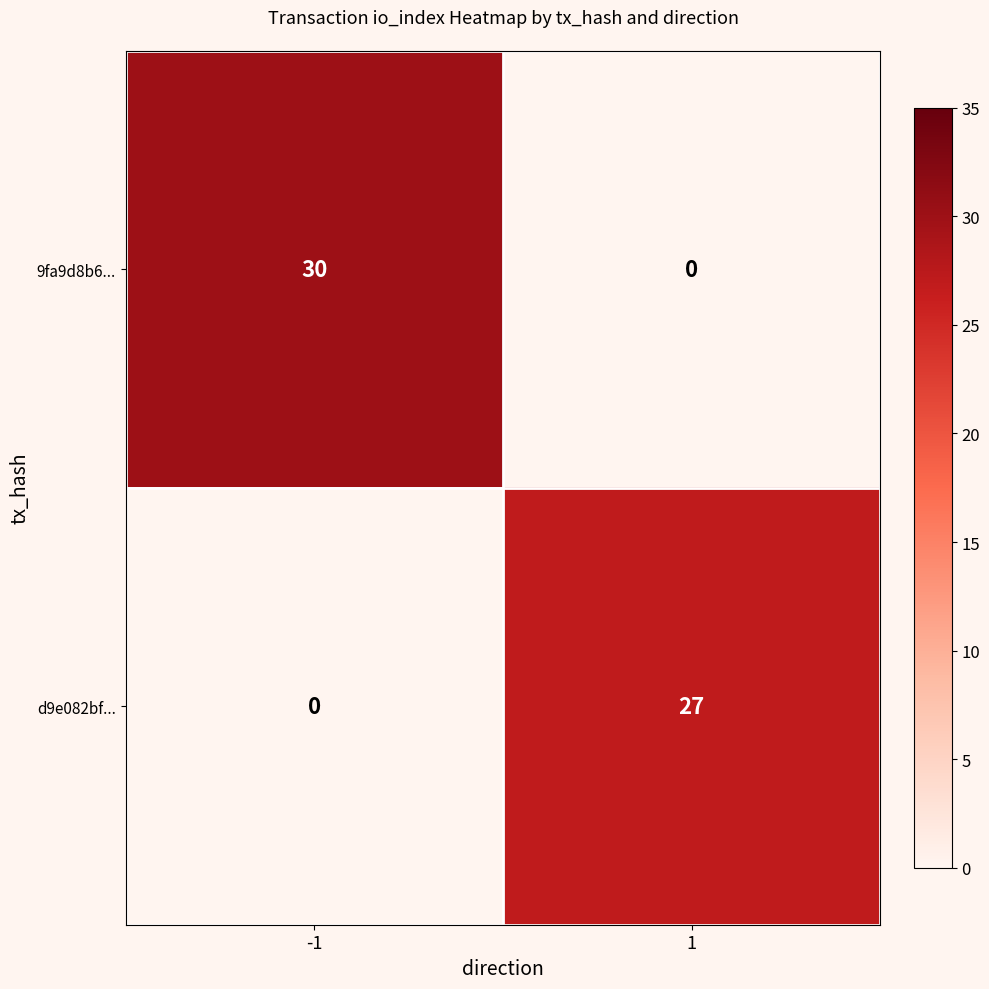

At 1, list the series in order from smallest to largest.

9fa9d8b6..., d9e082bf...